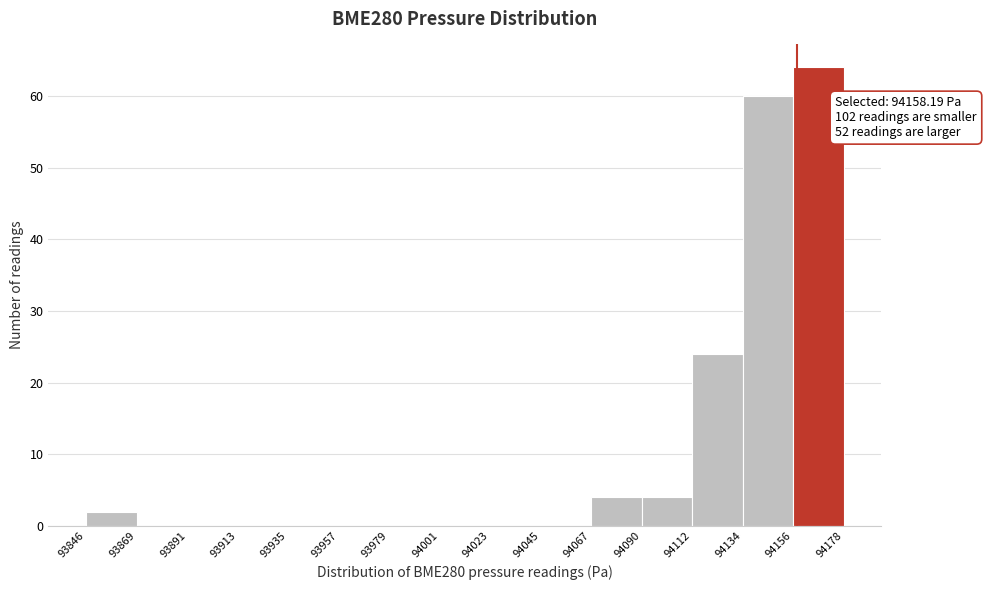

Over which range of the x-axis is the bar tallest?

94156 to 94178